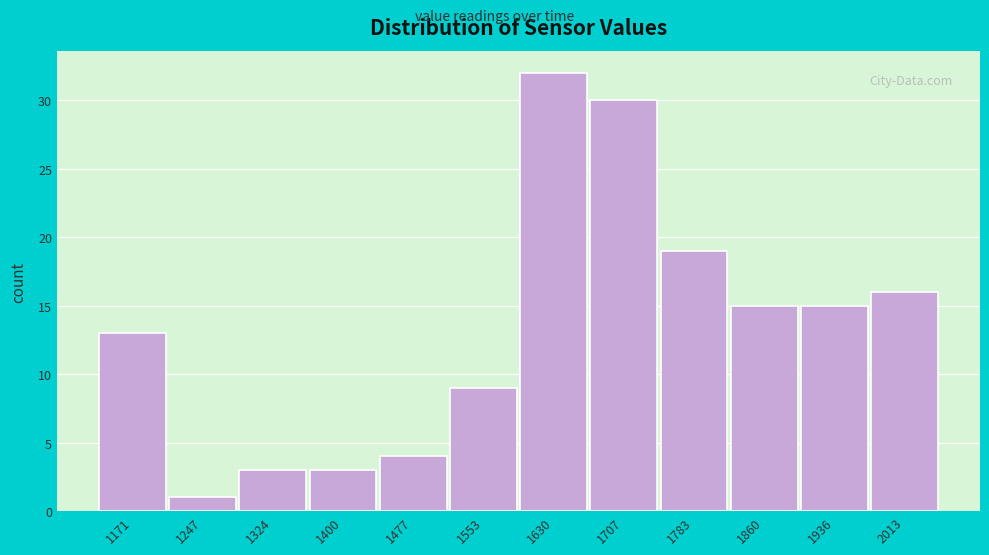

Reading right to left, transcribe all the data shown in this chart.

16	15	15	19	30	32	9	4	3	3	1	13